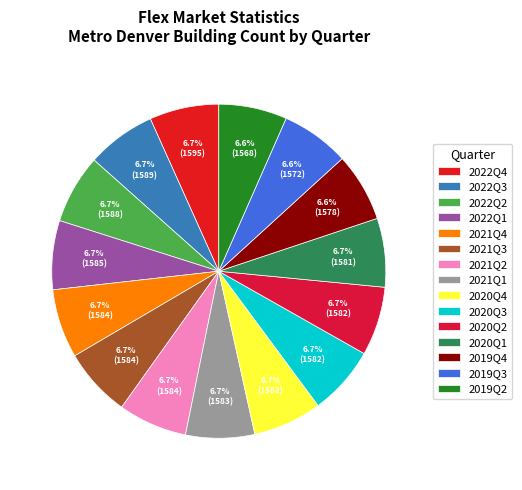

The 2020Q3 slice represents 7% of the pie. True or false?

True